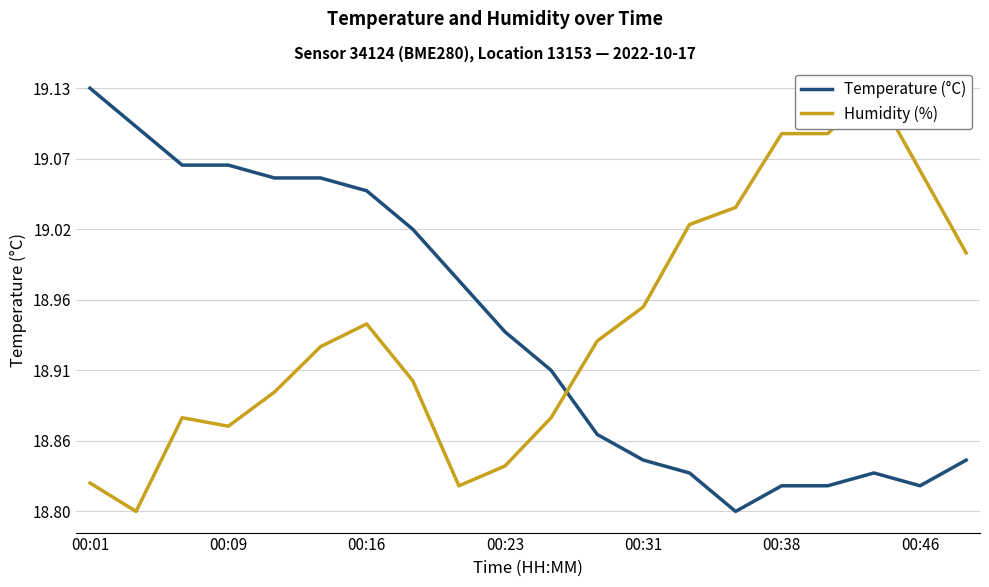

Where is the first local maximum for Temperature (°C)?

17